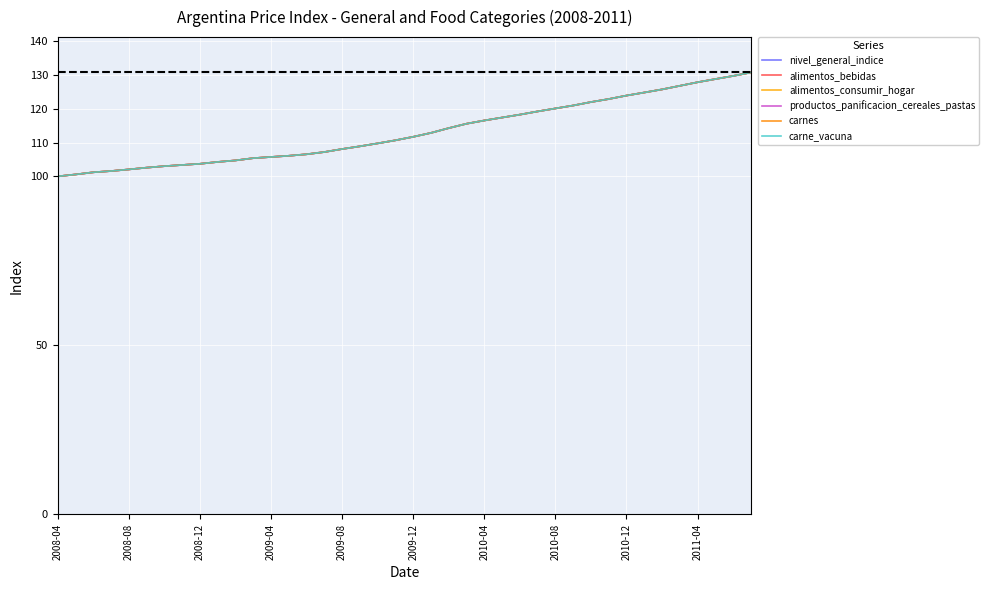

Does the chart display data point markers on the line(s)?

No